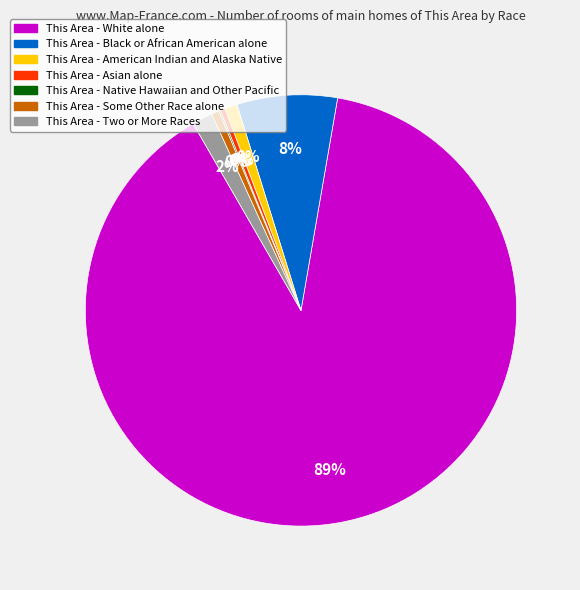

What percentage is the Some Other Race alone slice, to the nearest percent?

1%